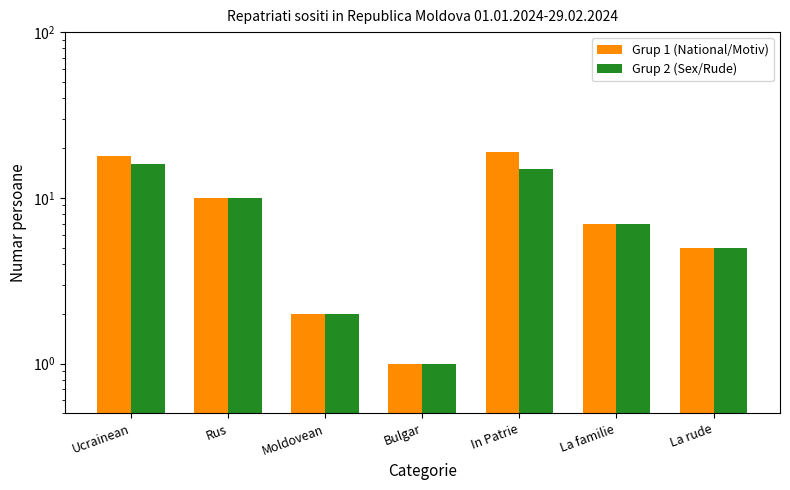

What is the sum of all Grup 1 (National/Motiv) values?

62